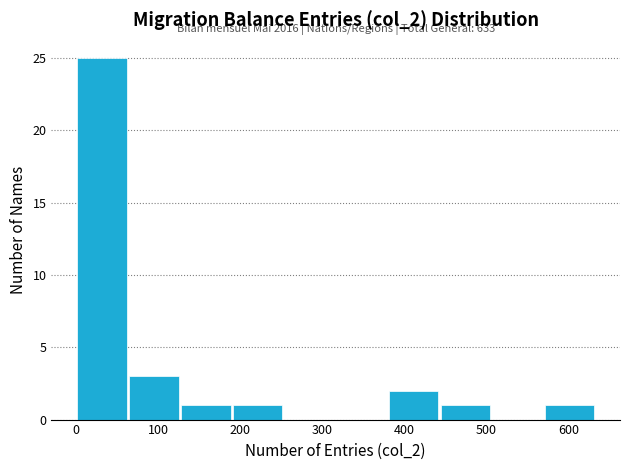

Which range on the x-axis has the tallest bar?

0 to 60